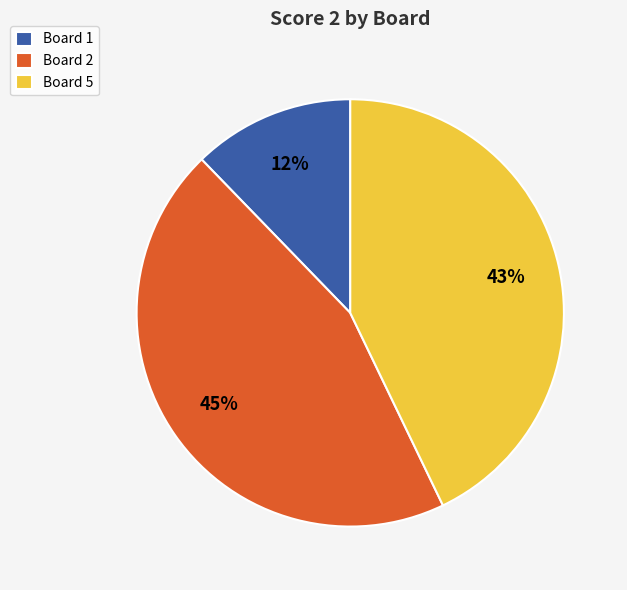

To the nearest percent, what is the difference between the largest and smallest slice percentages?

33%